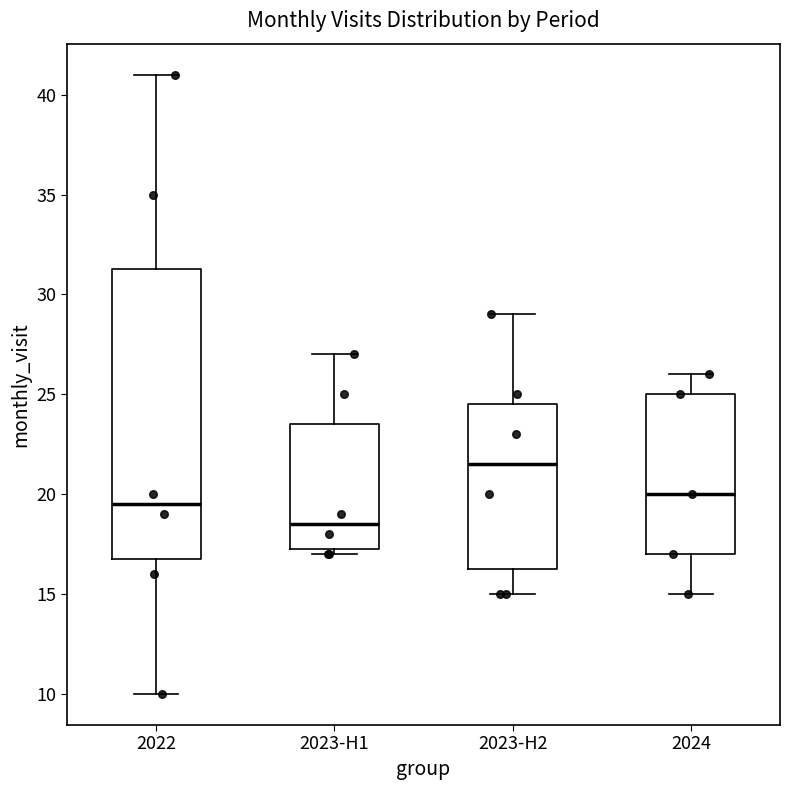

Which box has the lowest median line?

2023-H1